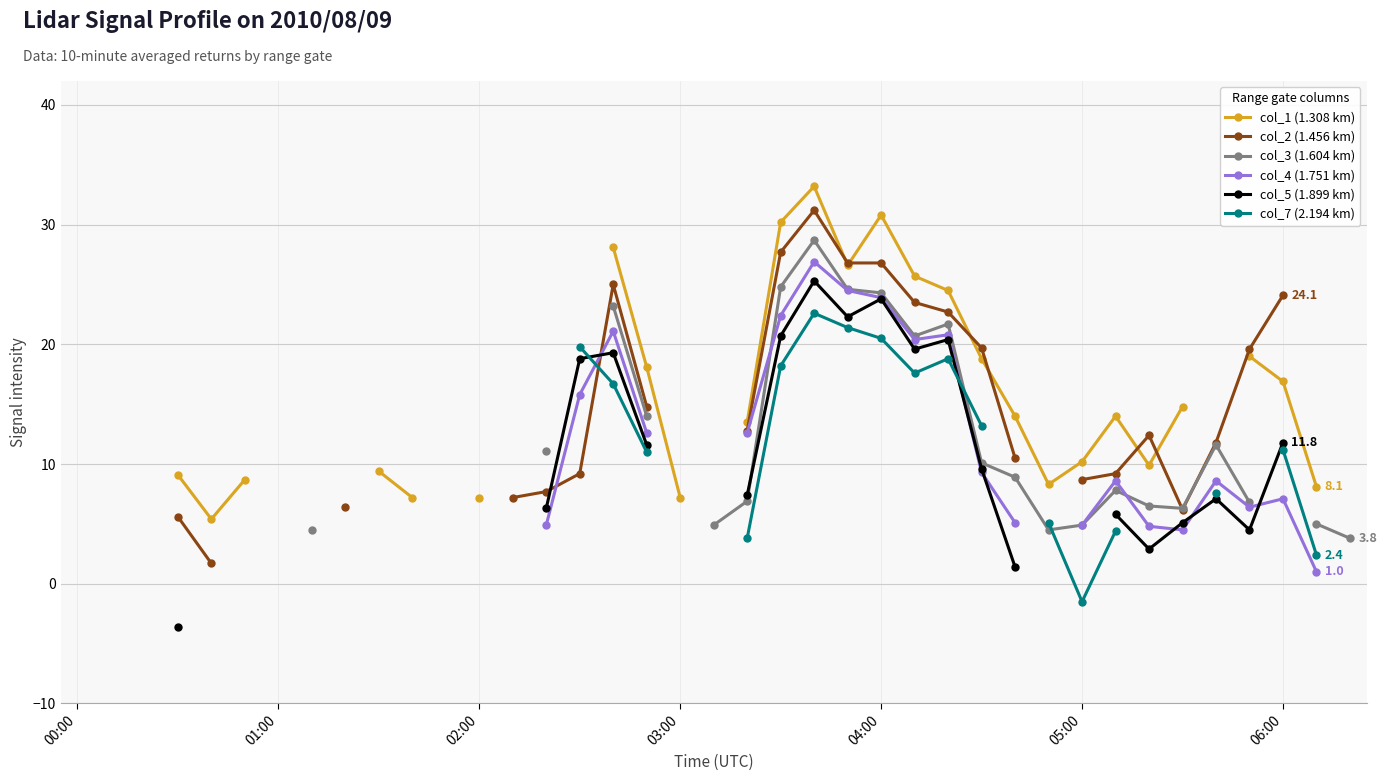

True or false: col_4 (1.751 km) has more than 2 points higher than both neighbors.

True